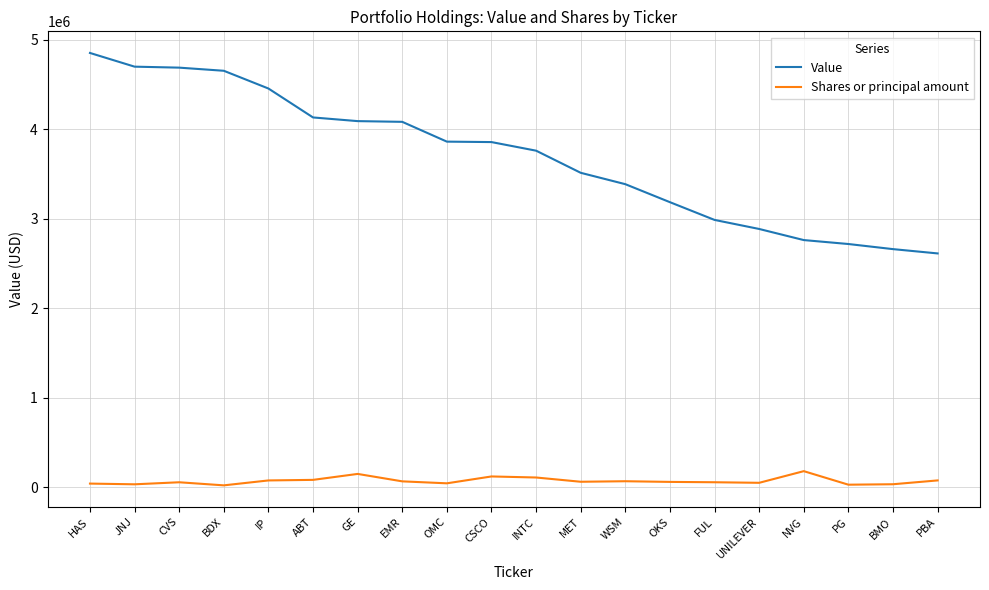

Which series has the widest spread of values?

Value